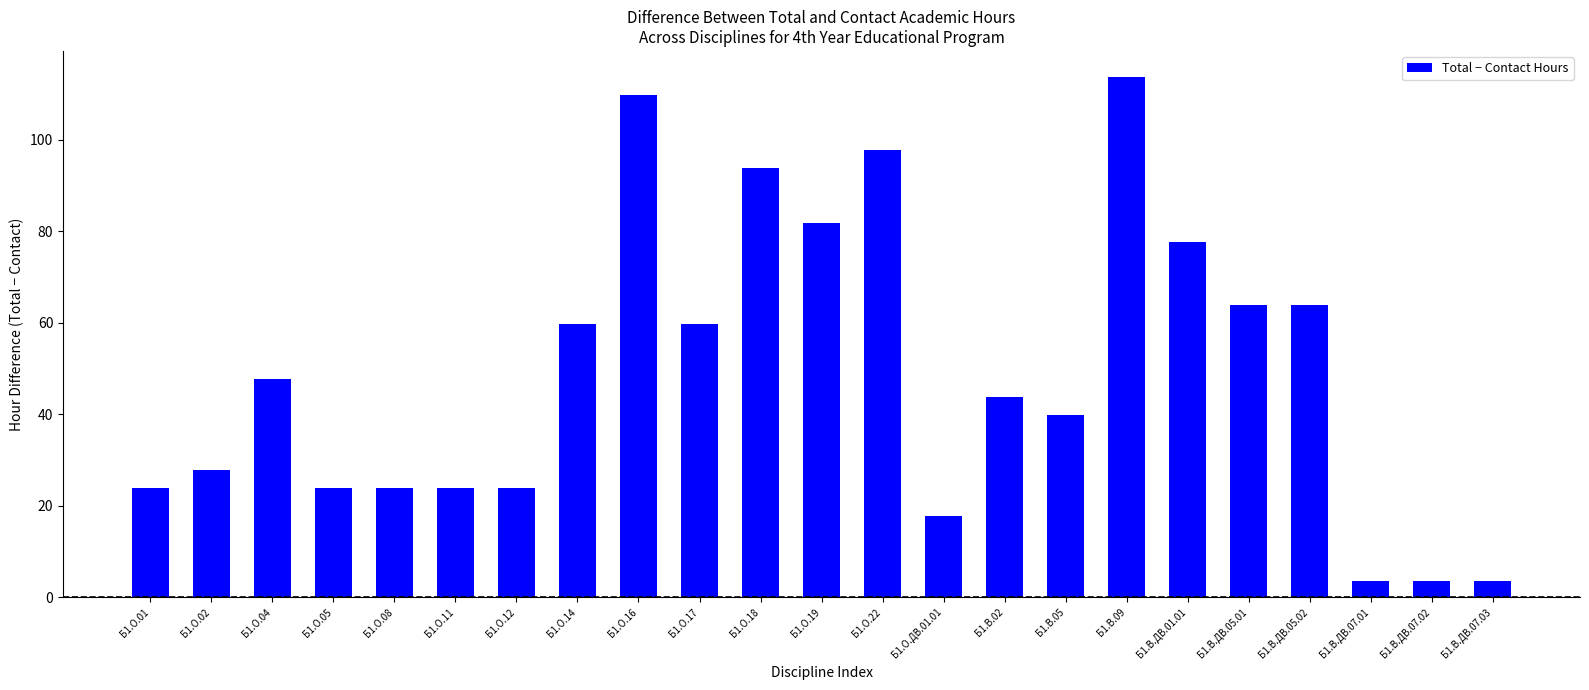

What is the ratio of the value at Б1.О.12 to the value at Б1.О.17?

0.4